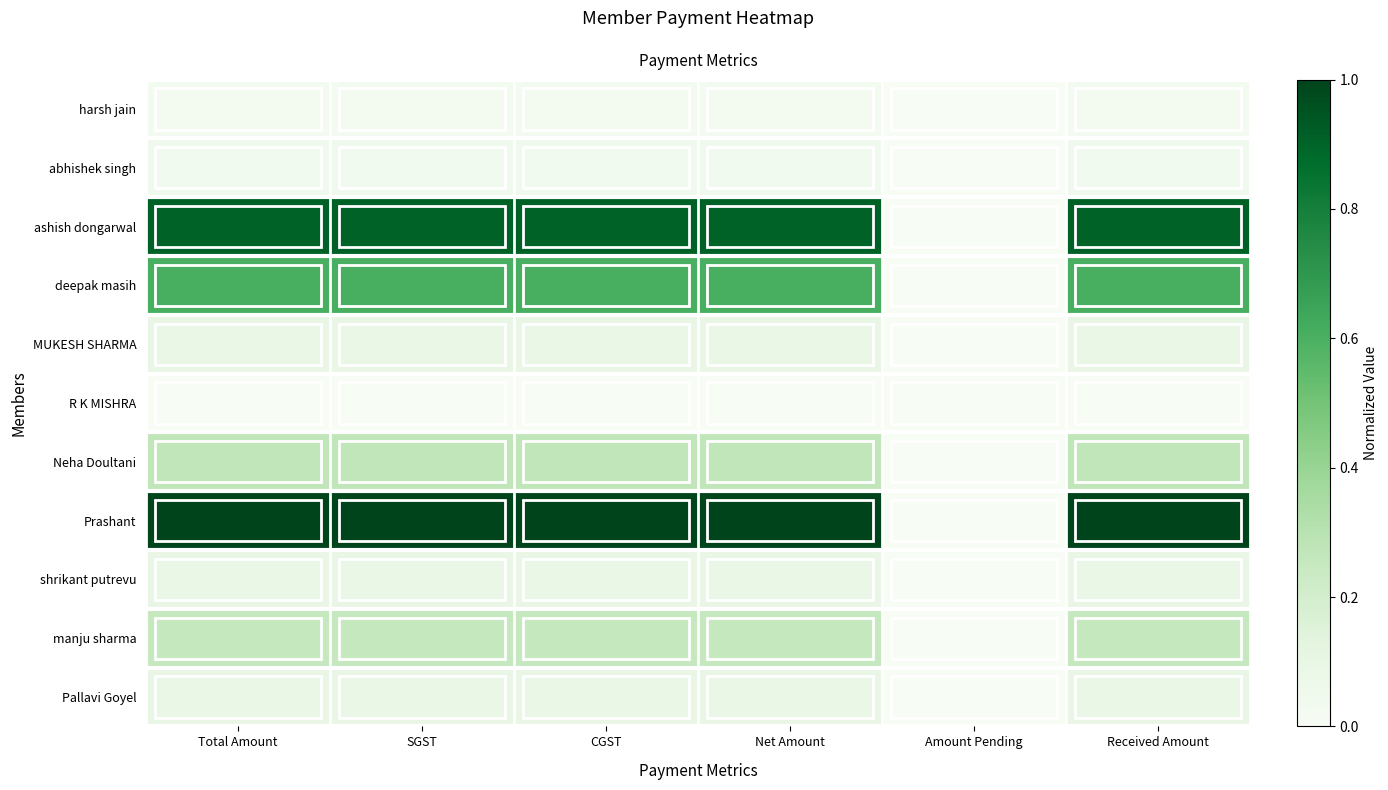

What is the sum of all ashish dongarwal values?

4.5